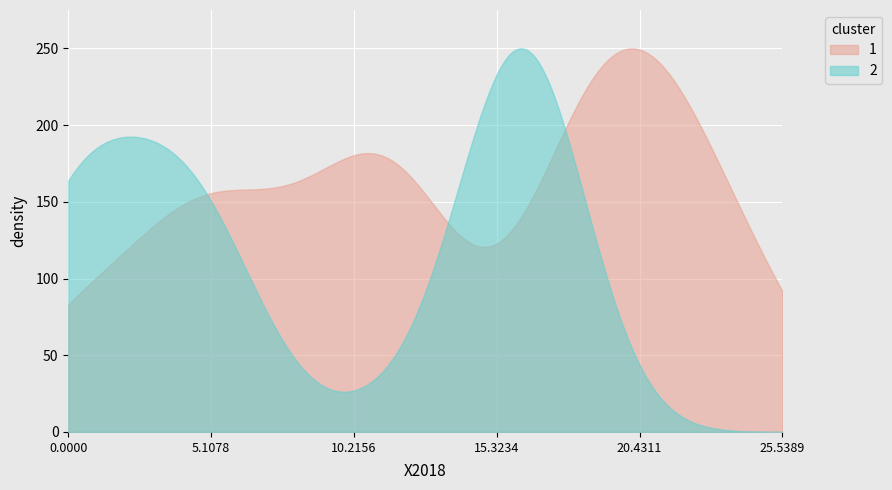

Rank the series by their average value, from lowest to highest.

2, 1